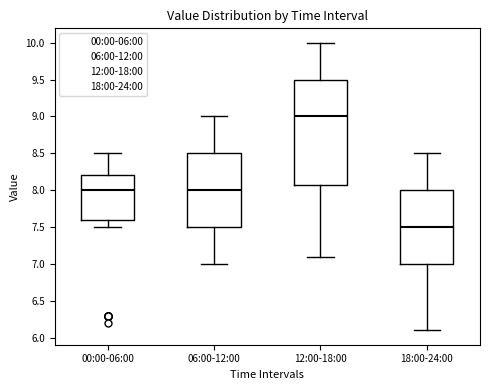

Reading left to right, read every box against the y-axis: the position of its median line, the range the box covers, and the ends of its whiskers. The values are not printed on the chart, so give them approximately, as read against the axis.

00:00-06:00: median 8.0, box 7.6 to 8.2, whiskers 7.5 to 8.5
06:00-12:00: median 8.0, box 7.5 to 8.5, whiskers 7.0 to 9.0
12:00-18:00: median 9.0, box 8.1 to 9.5, whiskers 7.1 to 10.0
18:00-24:00: median 7.5, box 7.0 to 8.0, whiskers 6.1 to 8.5